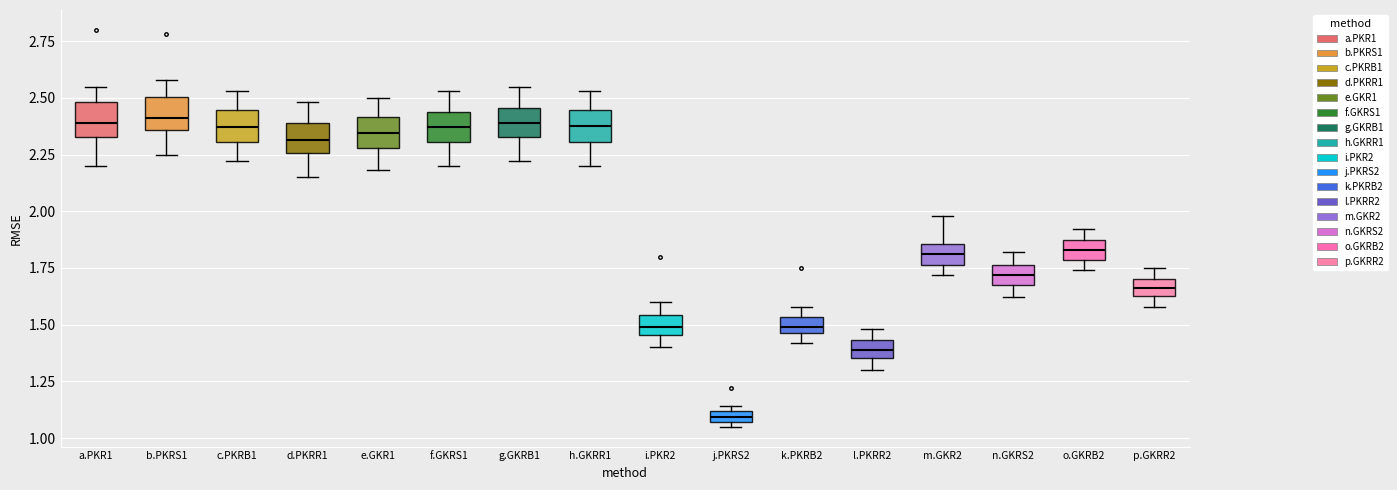

Where is the lower edge of the box for l.PKRR2 on the y-axis? The values are not printed on the chart, so give them approximately, as read against the axis.

1.35